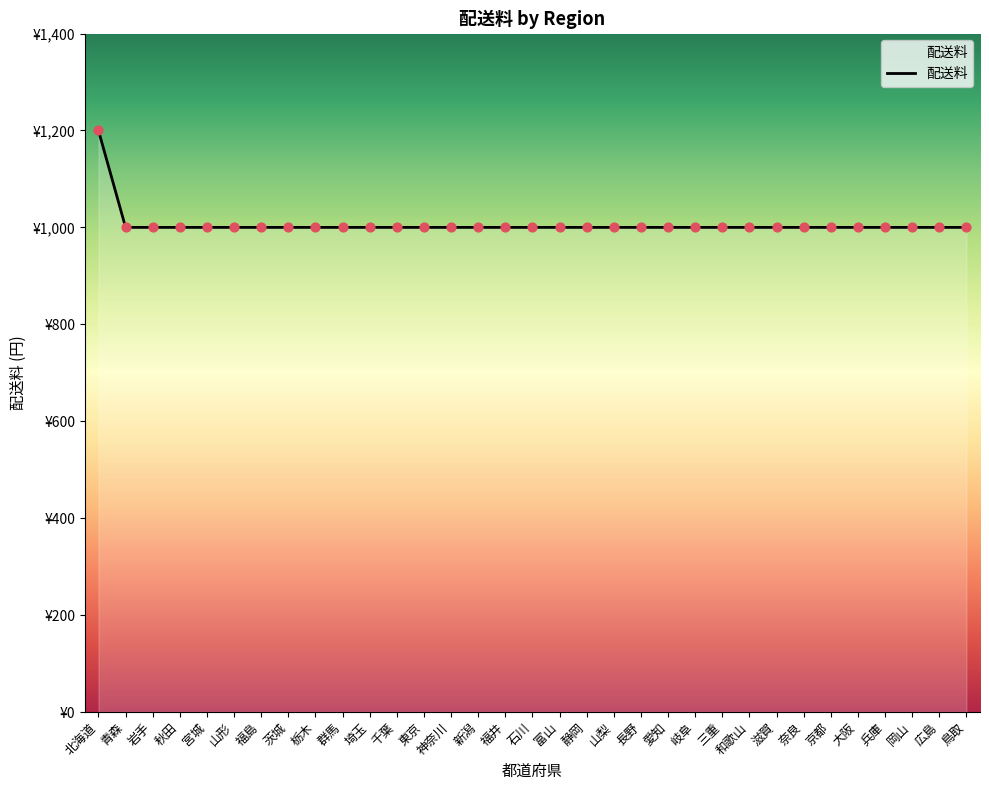

Does the chart have visible grid lines?

No